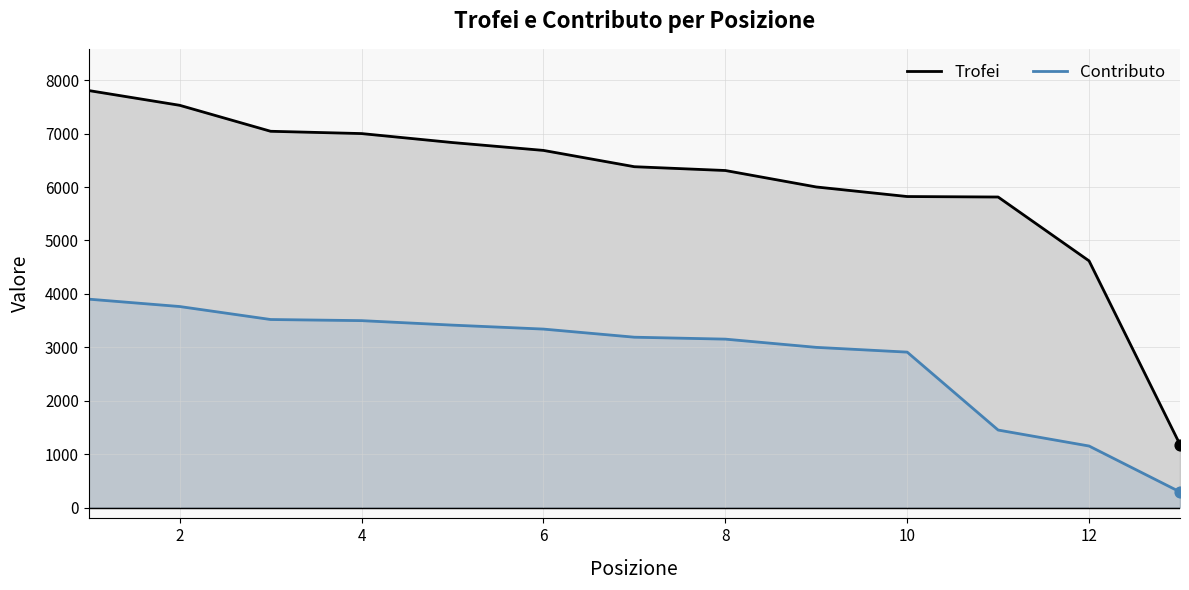

Which series has the largest total across all categories?

Trofei